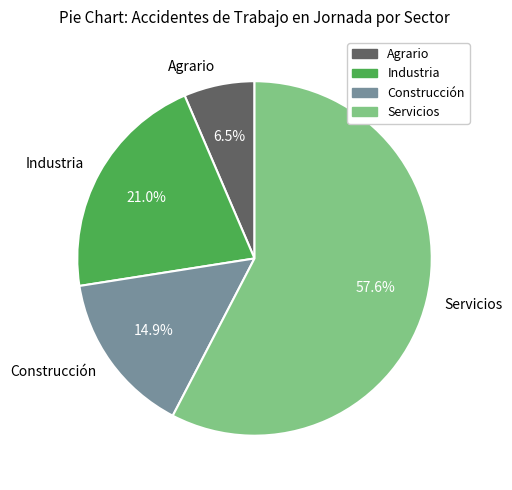

Does any single category account for the majority?

Yes